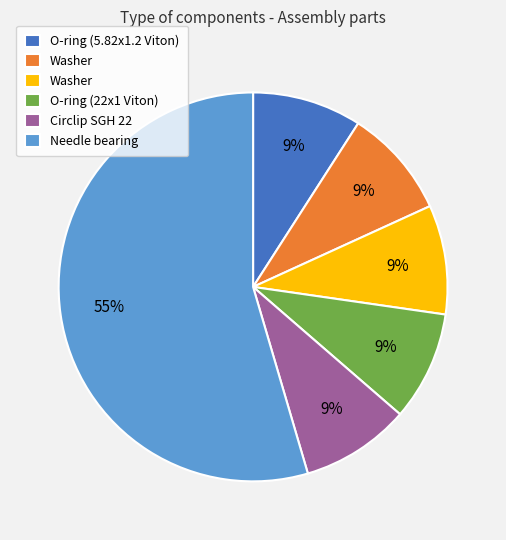

Does any single category account for the majority?

Yes